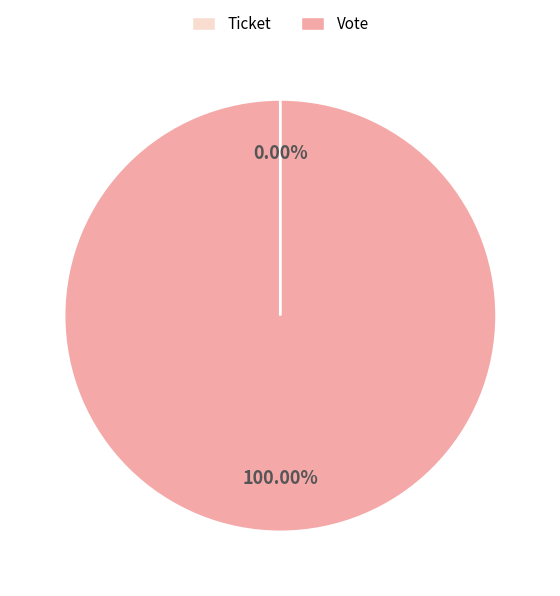

What percentage do Ticket and Vote together represent?

100.0%